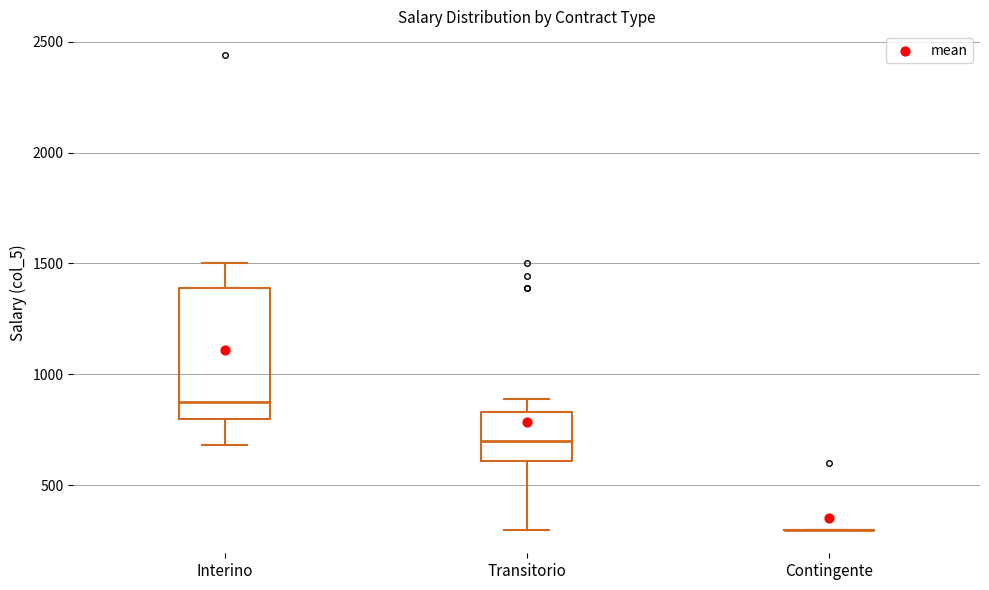

Reading left to right, transcribe this box plot: for each box, give where its median line is, the range the box spans, and where its two whiskers end, as read against the y-axis. The values are not printed on the chart, so give them approximately, as read against the axis.

Interino: median 900, box 800 to 1400, whiskers 700 to 1500
Transitorio: median 700, box 600 to 850, whiskers 300 to 900
Contingente: box collapsed to a line at 300, whiskers 300 to 300